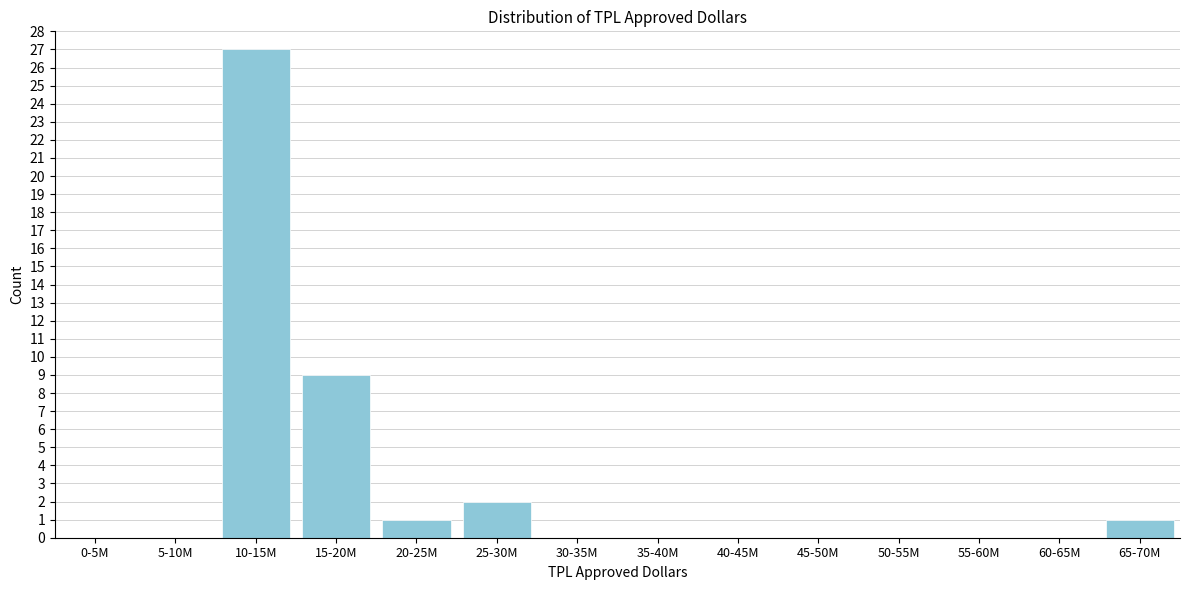

Reading left to right, extract all data points from this chart.

0-5M=0	5-10M=0	10-15M=27	15-20M=9	20-25M=1	25-30M=2	30-35M=0	35-40M=0	40-45M=0	45-50M=0	50-55M=0	55-60M=0	60-65M=0	65-70M=1